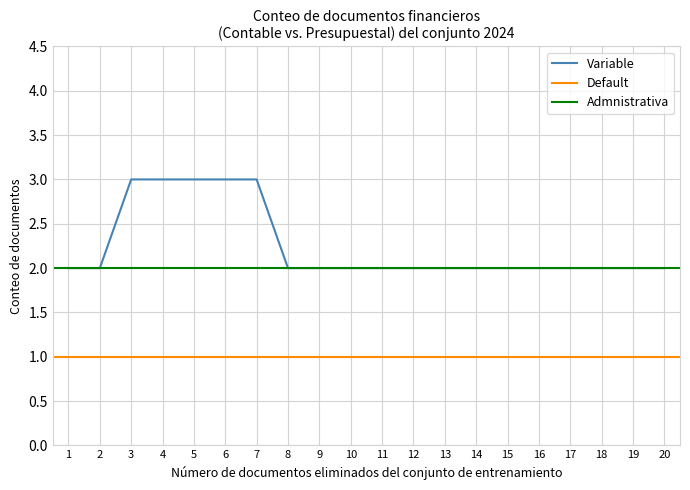

Is this an area chart (filled region under the line)?

No